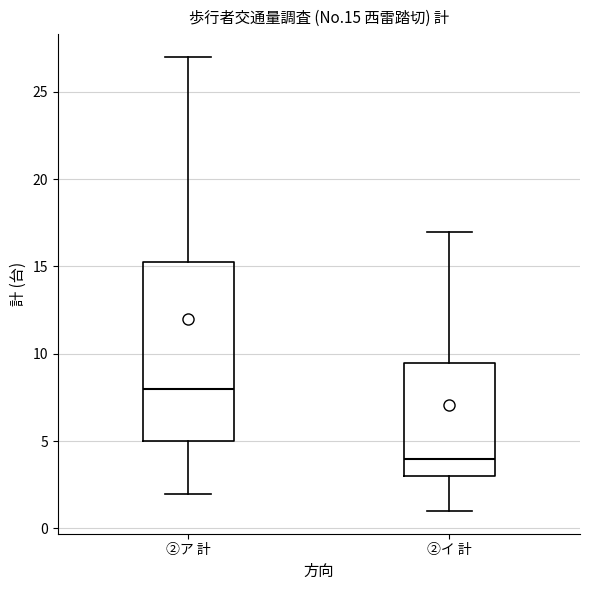

Reading left to right, read every box against the y-axis: the position of its median line, the range the box covers, and the ends of its whiskers. The values are not printed on the chart, so give them approximately, as read against the axis.

②ア 計: median 8.0, box 5.0 to 15.5, whiskers 2.0 to 27.0
②イ 計: median 4.0, box 3.0 to 9.5, whiskers 1.0 to 17.0